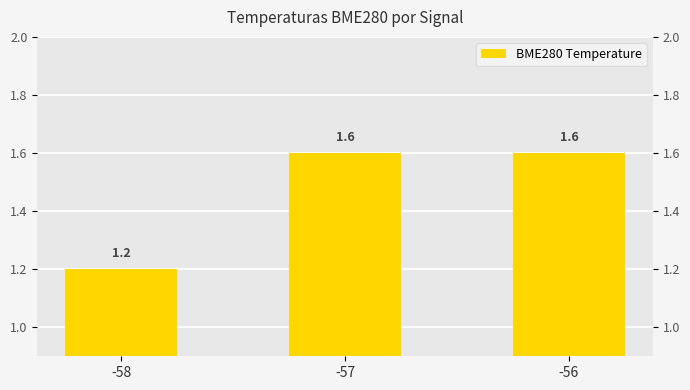

Between -56 and -57, which is larger?

-56